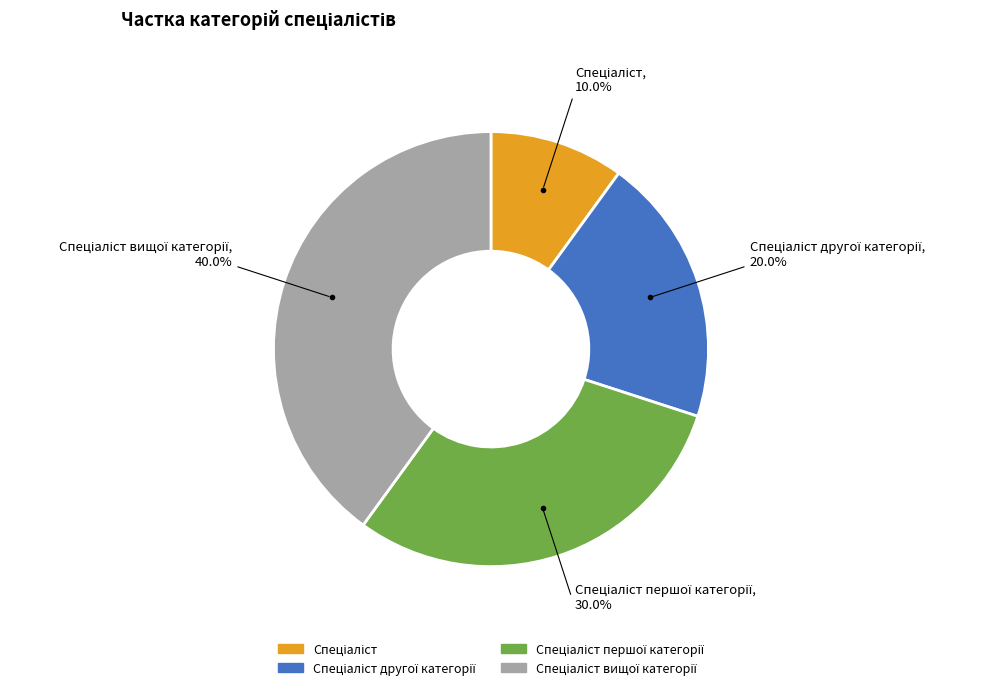

Does any single category account for the majority?

No